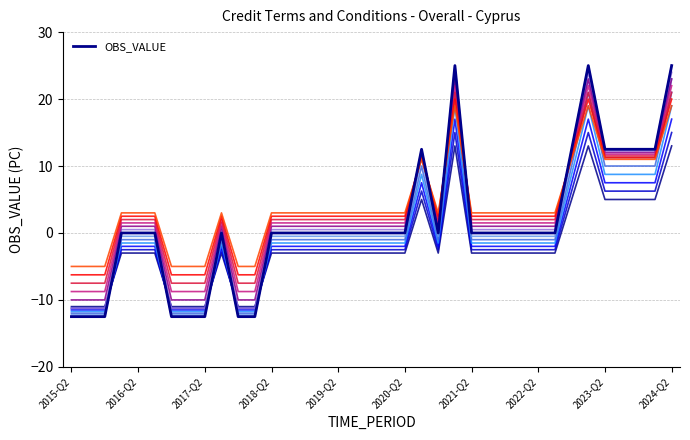

Is this an area chart (filled region under the line)?

No